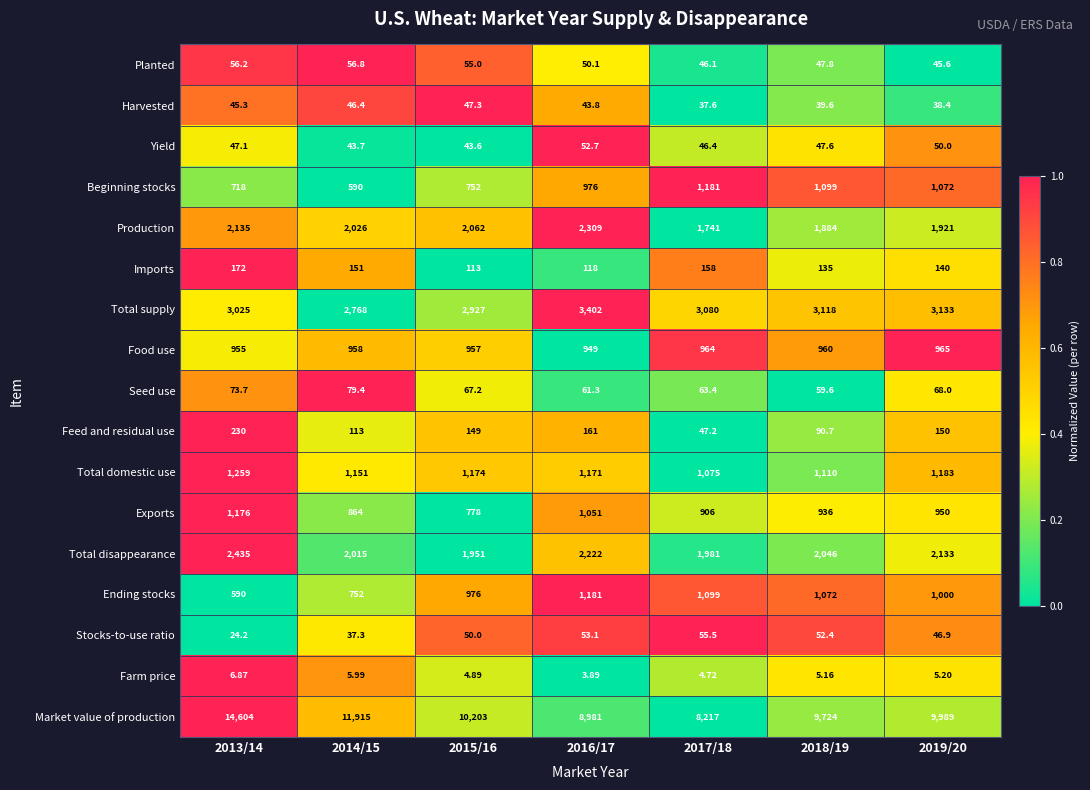

Rank the series at 2016/17 from highest to lowest value.

Market value of production, Total supply, Production, Total disappearance, Ending stocks, Total domestic use, Exports, Beginning stocks, Food use, Feed and residual use, Imports, Seed use, Stocks-to-use ratio, Yield, Planted, Harvested, Farm price